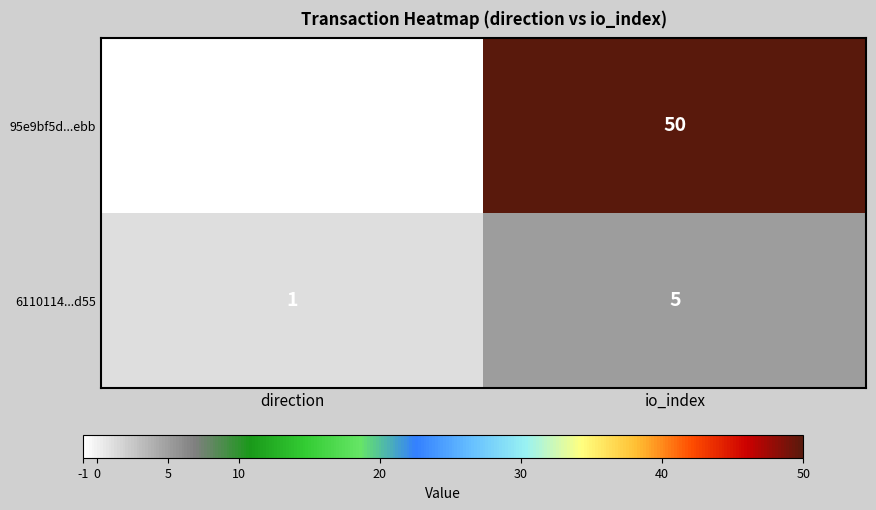

Which series has the largest range (max minus min)?

95e9bf5d...ebb